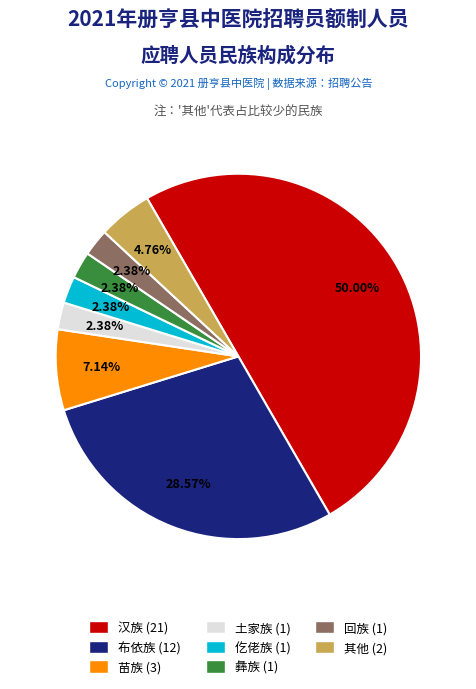

Is there a majority slice in this chart?

No